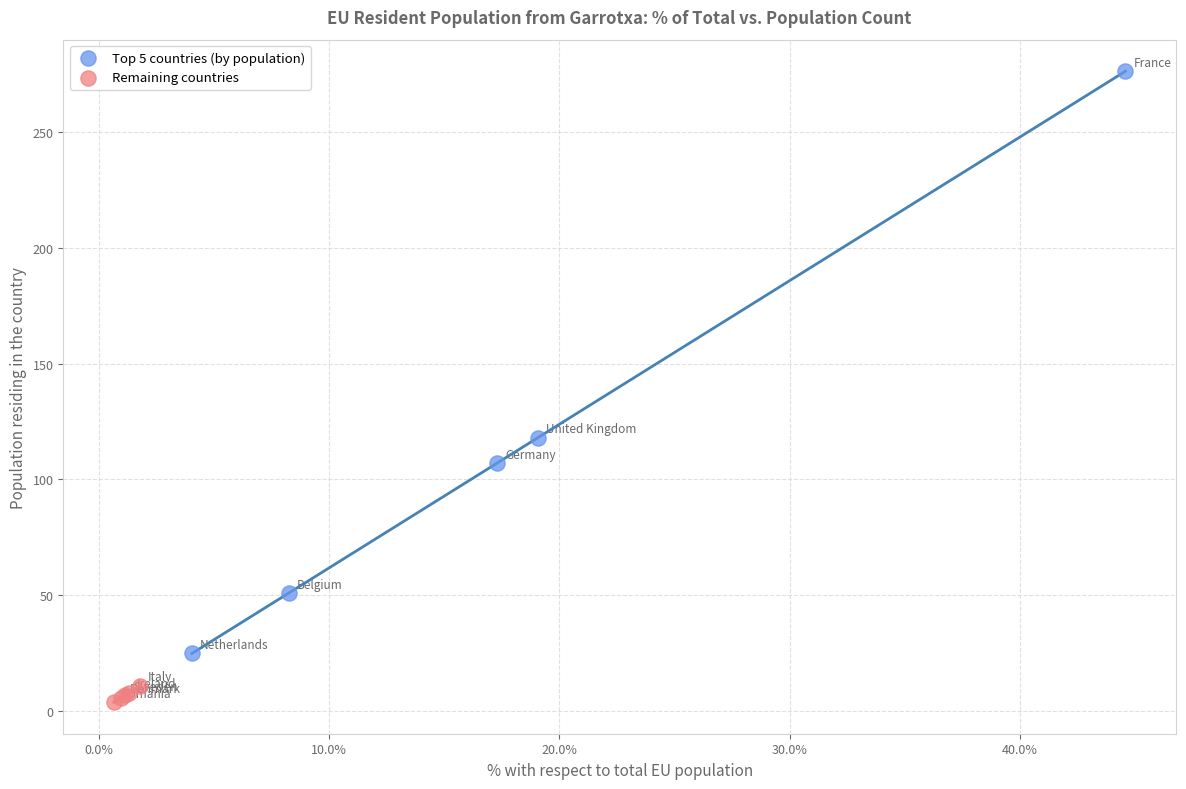

Which series contains the highest Y value?

Top 5 countries (by population)